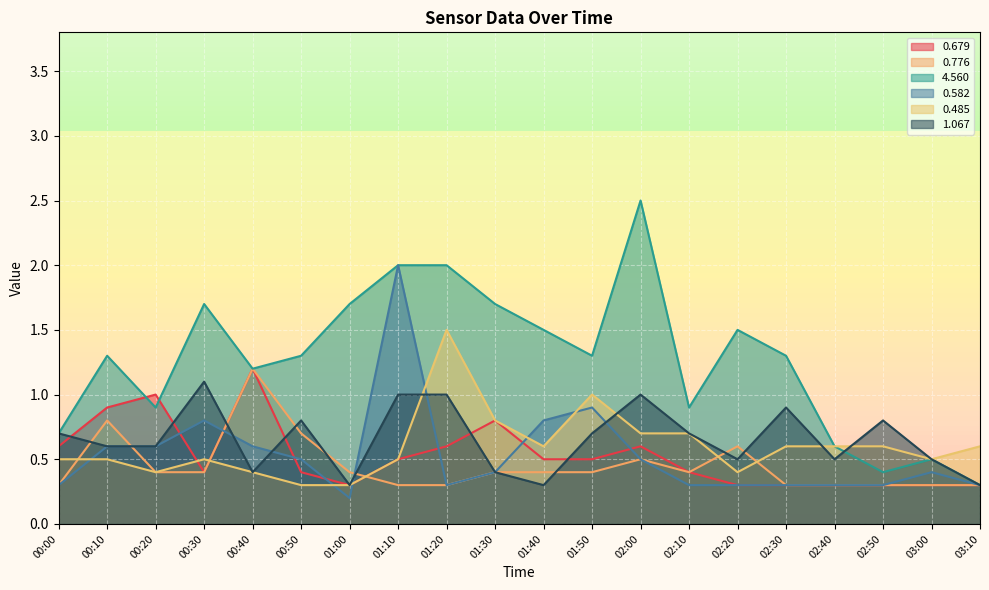

True or false: 4.560 and 0.679 cross at least once.

True